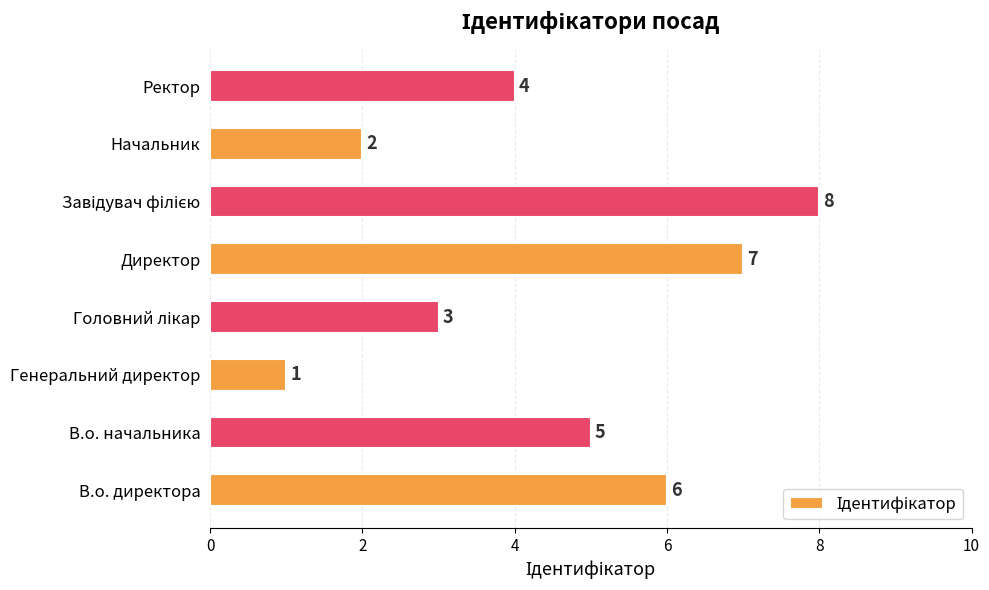

The chart shows a value of 3 at В.о. директора. True or false?

False